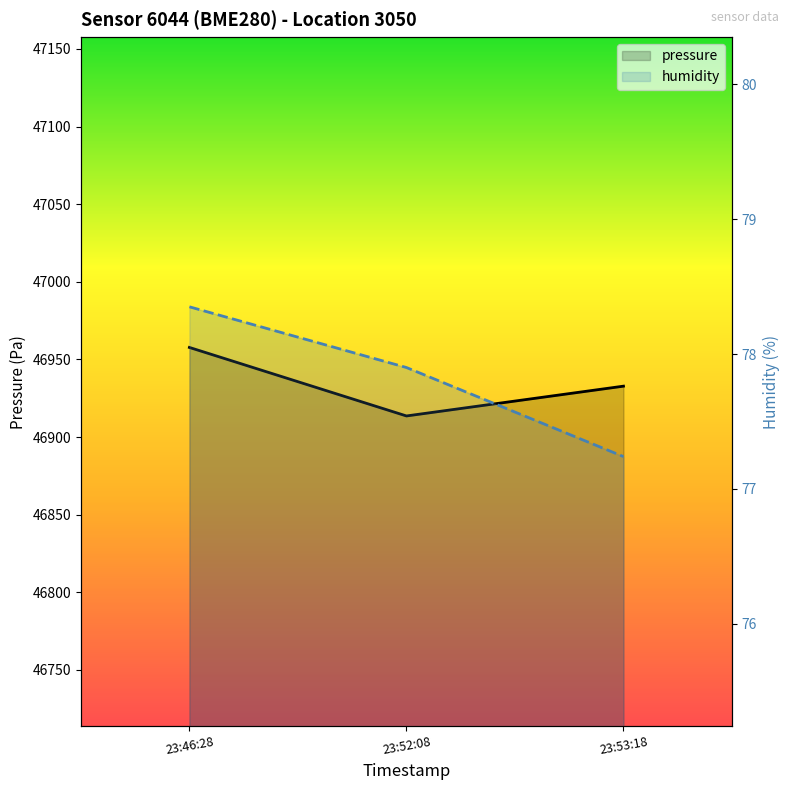

Which category has the highest value across all series?

23:46:28